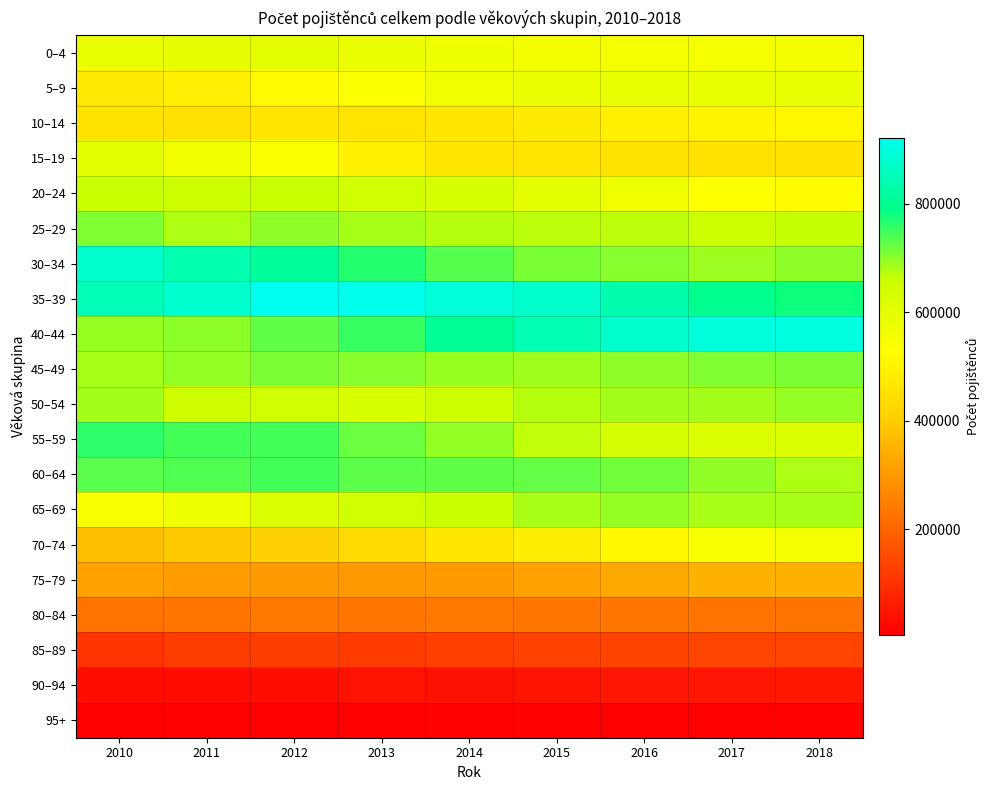

What is the smallest value displayed?

5156